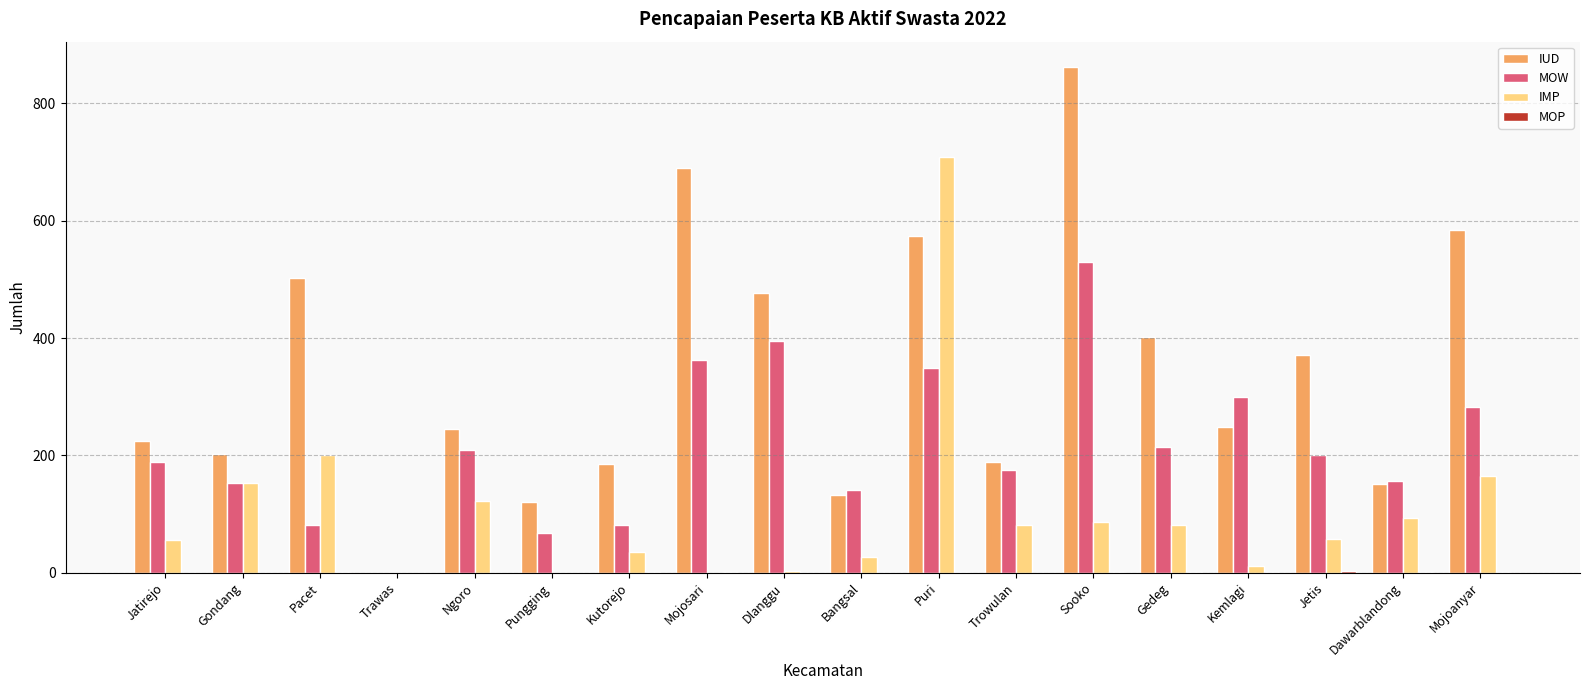

What is the maximum value shown in the chart?

862